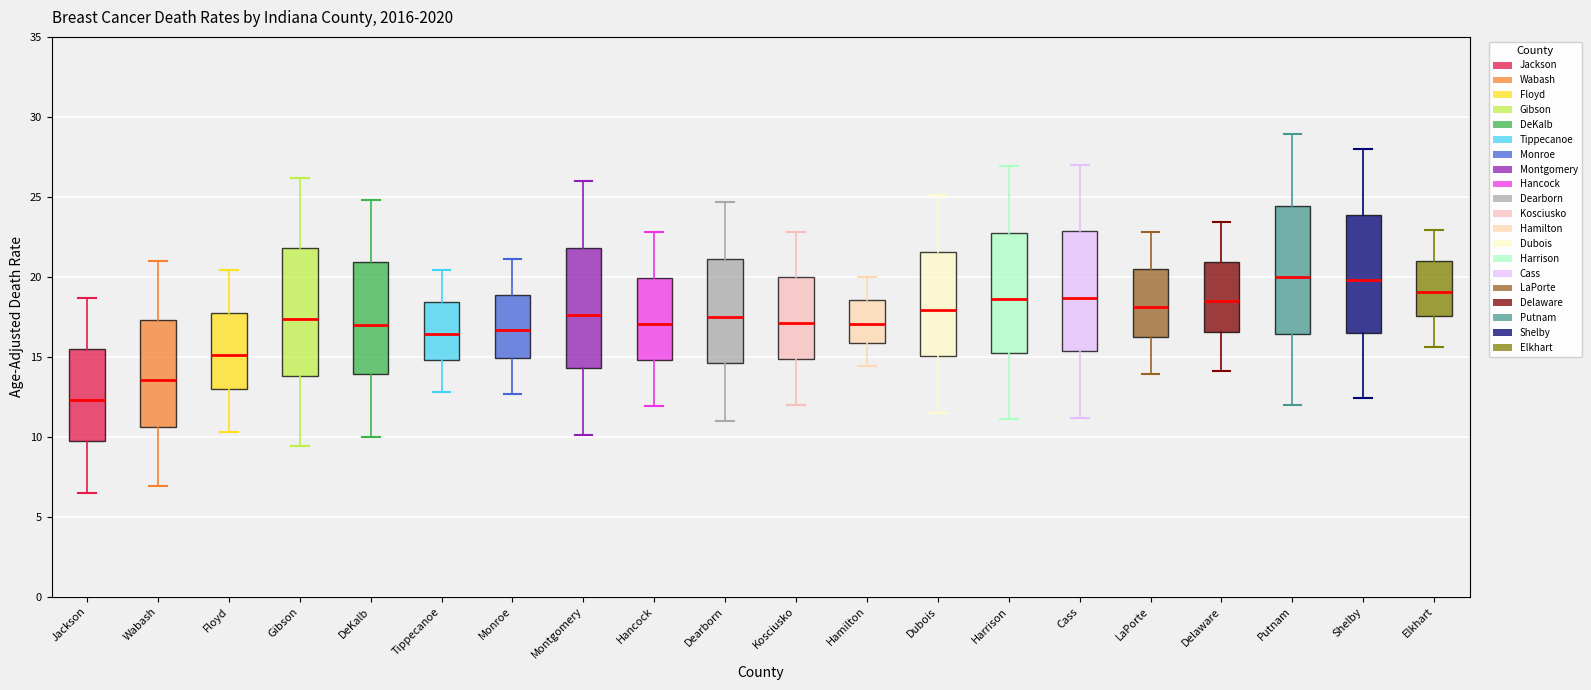

Reading left to right, transcribe this box plot: for each box, give where its median line is, the range the box spans, and where its two whiskers end, as read against the y-axis. The values are not printed on the chart, so give them approximately, as read against the axis.

Jackson: median 12.5, box 9.5 to 15.5, whiskers 6.5 to 18.5
Wabash: median 13.5, box 10.5 to 17.5, whiskers 7.0 to 21.0
Floyd: median 15.0, box 13.0 to 17.5, whiskers 10.5 to 20.5
Gibson: median 17.5, box 14.0 to 22.0, whiskers 9.5 to 26.0
DeKalb: median 17.0, box 14.0 to 21.0, whiskers 10.0 to 25.0
Tippecanoe: median 16.5, box 15.0 to 18.5, whiskers 13.0 to 20.5
Monroe: median 16.5, box 15.0 to 19.0, whiskers 12.5 to 21.0
Montgomery: median 17.5, box 14.5 to 22.0, whiskers 10.0 to 26.0
Hancock: median 17.0, box 15.0 to 20.0, whiskers 12.0 to 23.0
Dearborn: median 17.5, box 14.5 to 21.0, whiskers 11.0 to 24.5
Kosciusko: median 17.0, box 15.0 to 20.0, whiskers 12.0 to 23.0
Hamilton: median 17.0, box 16.0 to 18.5, whiskers 14.5 to 20.0
Dubois: median 18.0, box 15.0 to 21.5, whiskers 11.5 to 25.0
Harrison: median 18.5, box 15.5 to 22.5, whiskers 11.0 to 27.0
Cass: median 18.5, box 15.5 to 23.0, whiskers 11.0 to 27.0
LaPorte: median 18.0, box 16.0 to 20.5, whiskers 14.0 to 23.0
Delaware: median 18.5, box 16.5 to 21.0, whiskers 14.0 to 23.5
Putnam: median 20.0, box 16.5 to 24.5, whiskers 12.0 to 29.0
Shelby: median 20.0, box 16.5 to 24.0, whiskers 12.5 to 28.0
Elkhart: median 19.0, box 17.5 to 21.0, whiskers 15.5 to 23.0